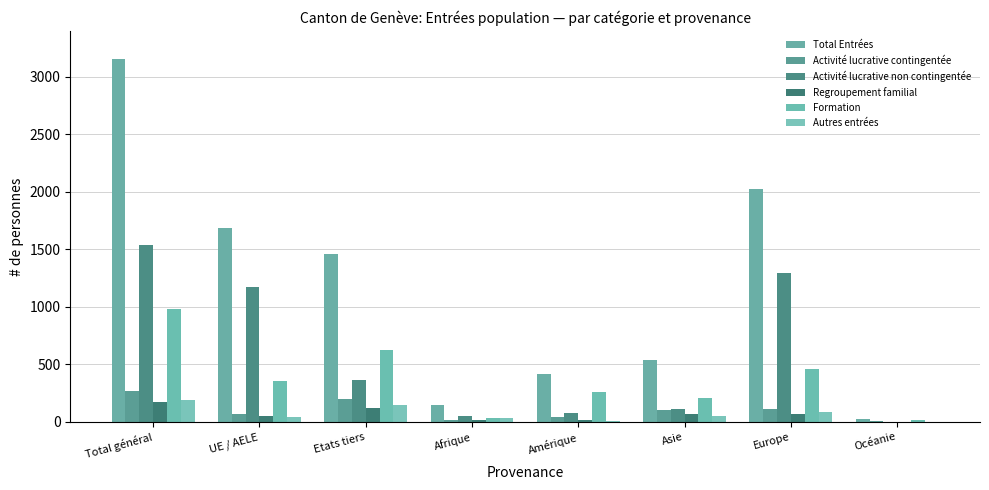

What is the difference between the highest and lowest values at UE / AELE?

1650